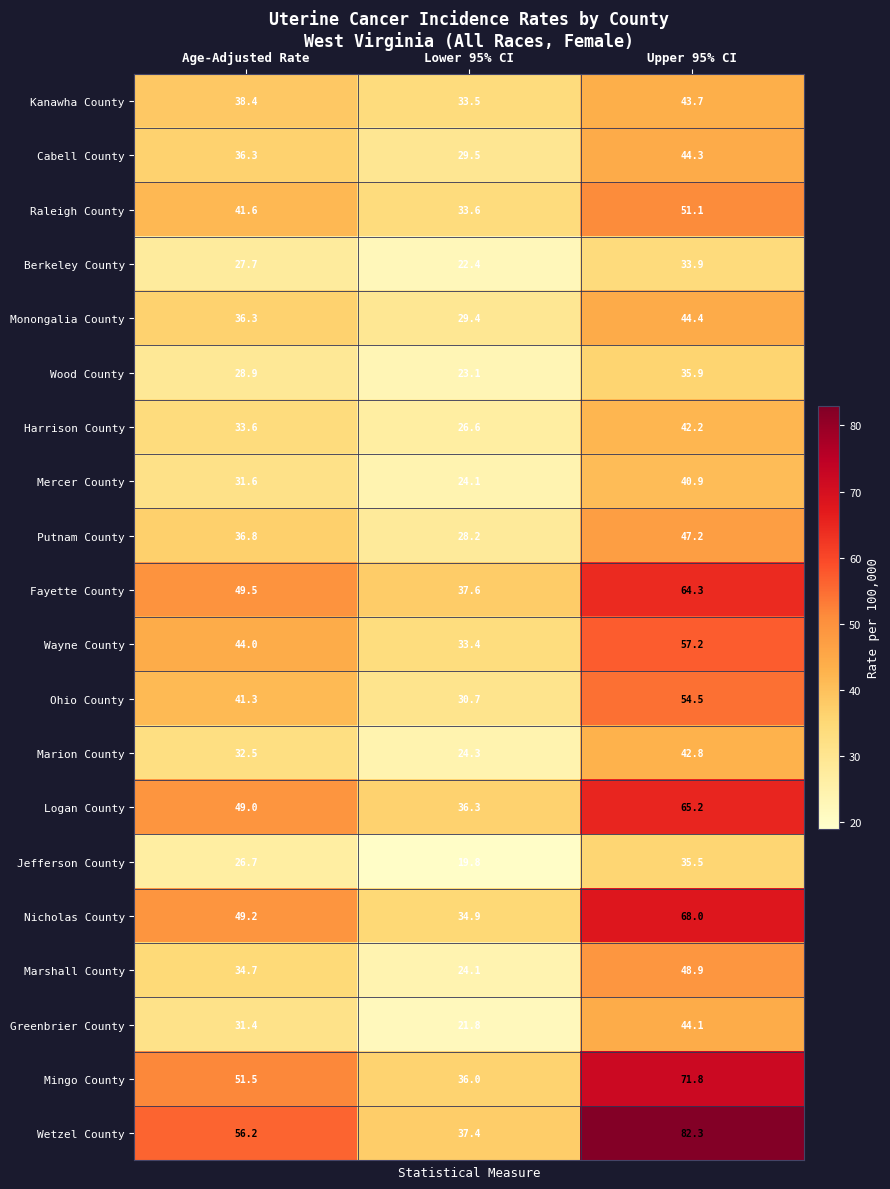

Count the number of categories in the chart.

3